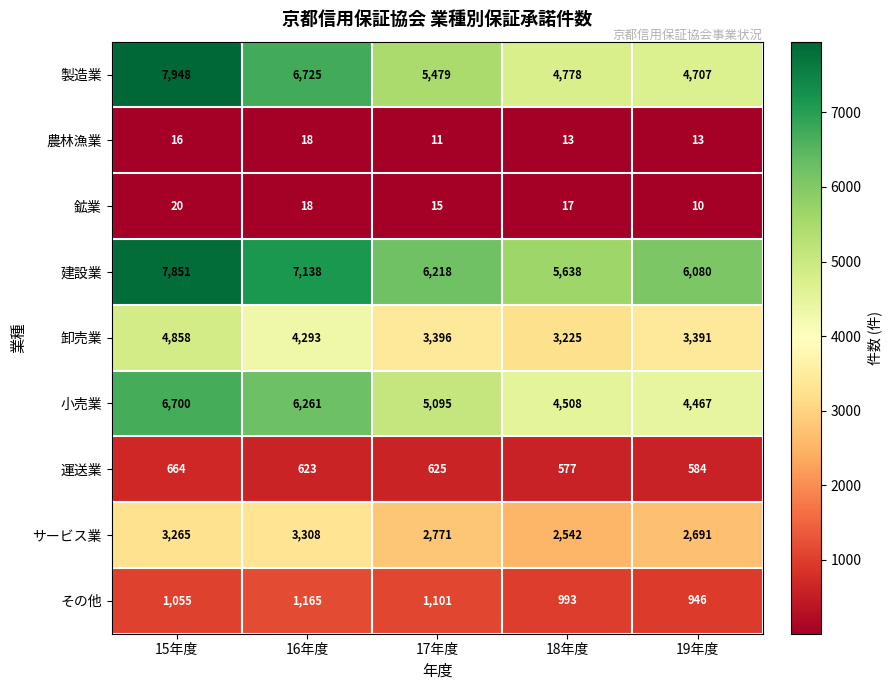

The value of 農林漁業 at 18年度 is 13. True or false?

True